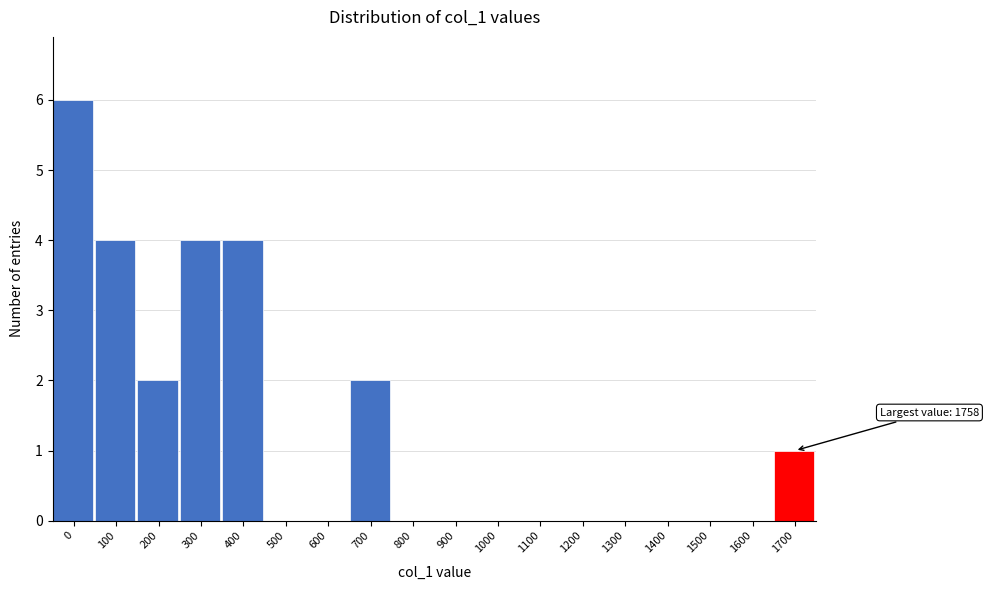

Reading left to right, what are all the values shown in this chart?

0=6	100=4	200=2	300=4	400=4	500=0	600=0	700=2	800=0	900=0	1000=0	1100=0	1200=0	1300=0	1400=0	1500=0	1600=0	1700=1